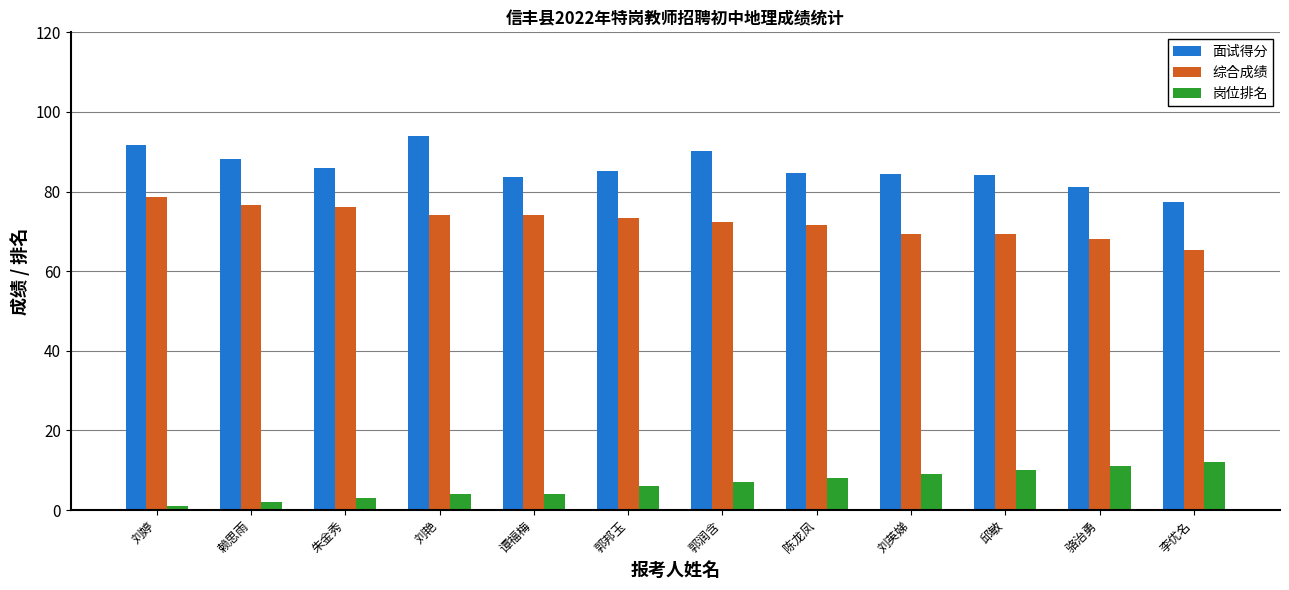

What is the difference between the highest and lowest values at 刘英娣?

75.4